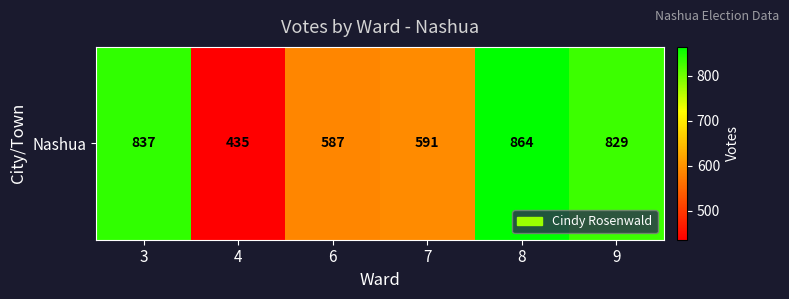

What is the approximate value at 7?

591